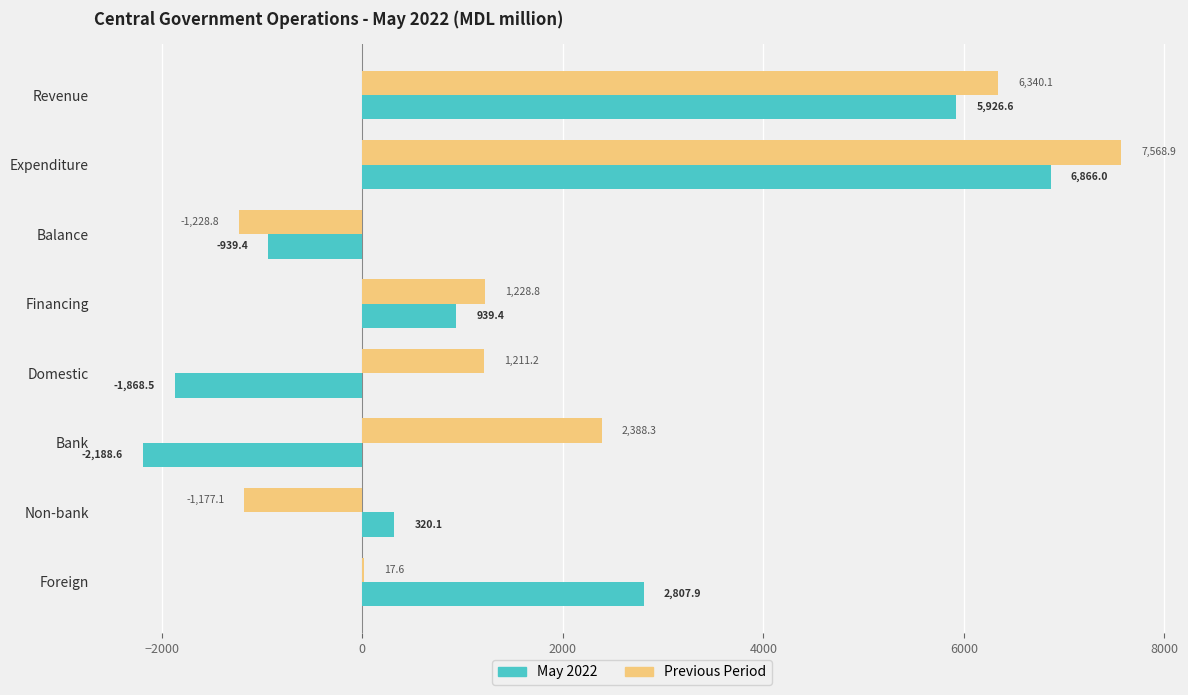

Between Expenditure and Non-bank, which series saw the biggest shift?

Previous Period